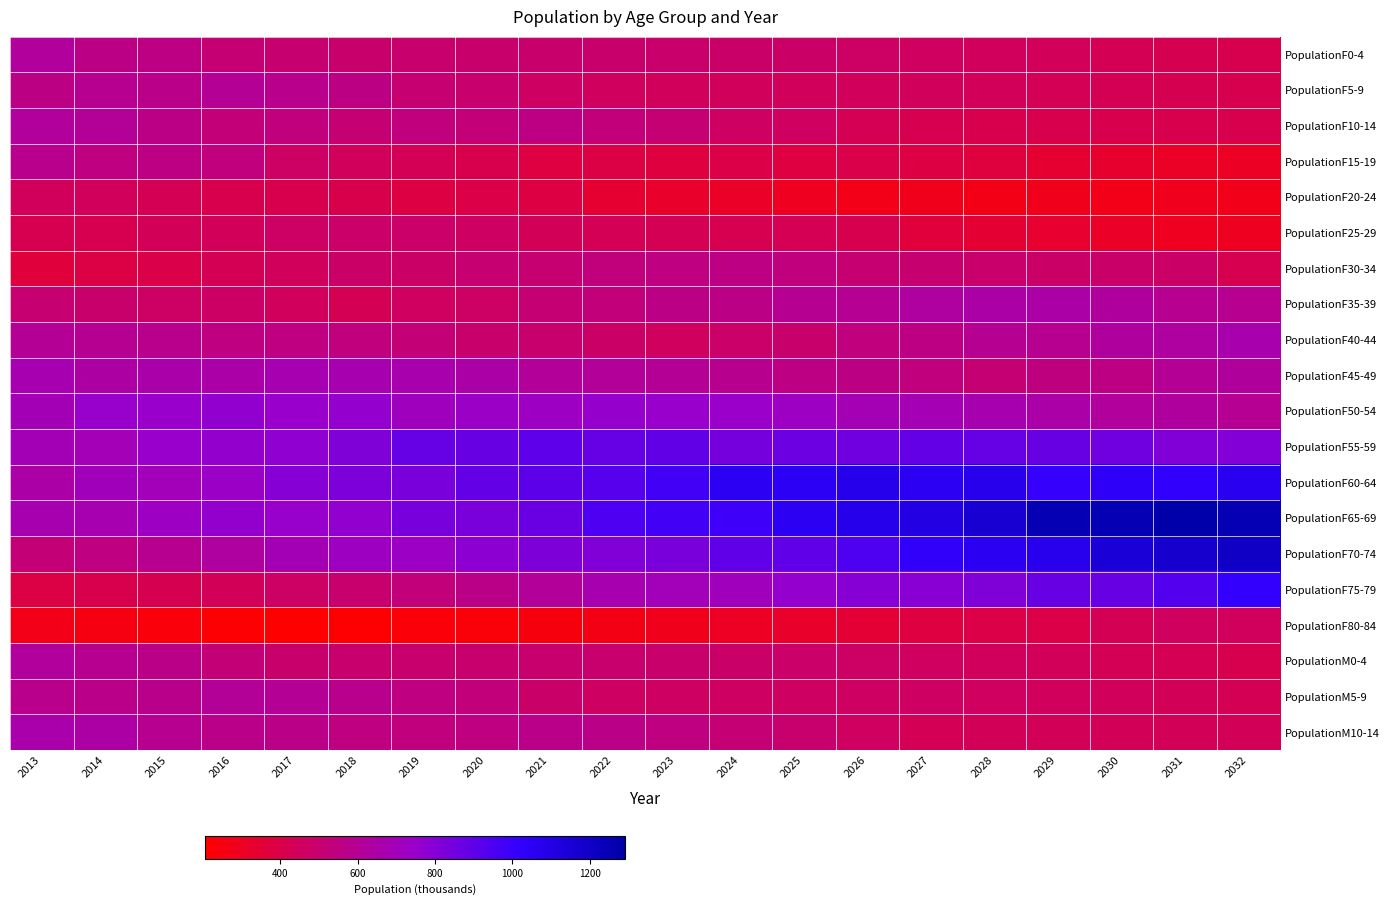

What is the smallest value displayed?

205